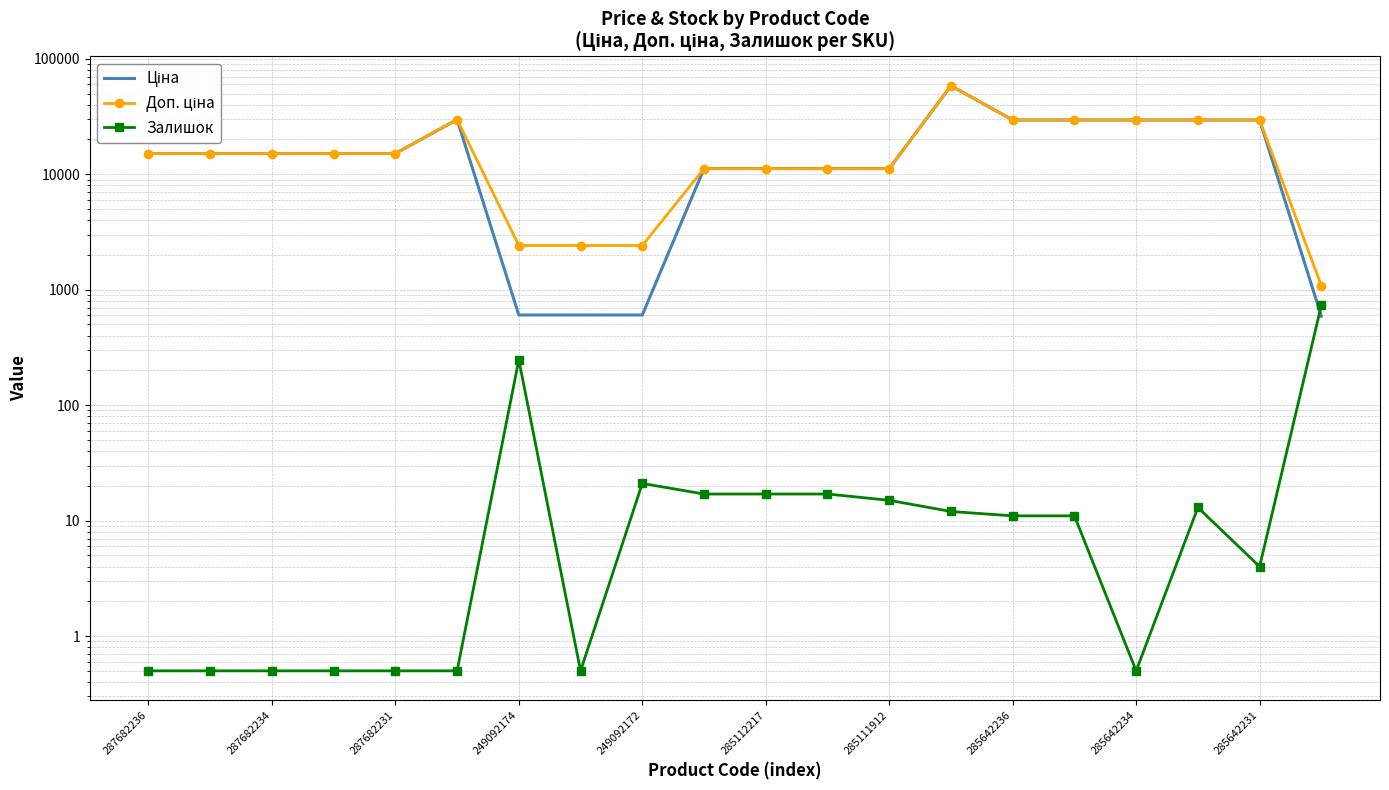

True or false: Ціна has a value of 11188.2 at 11.

True